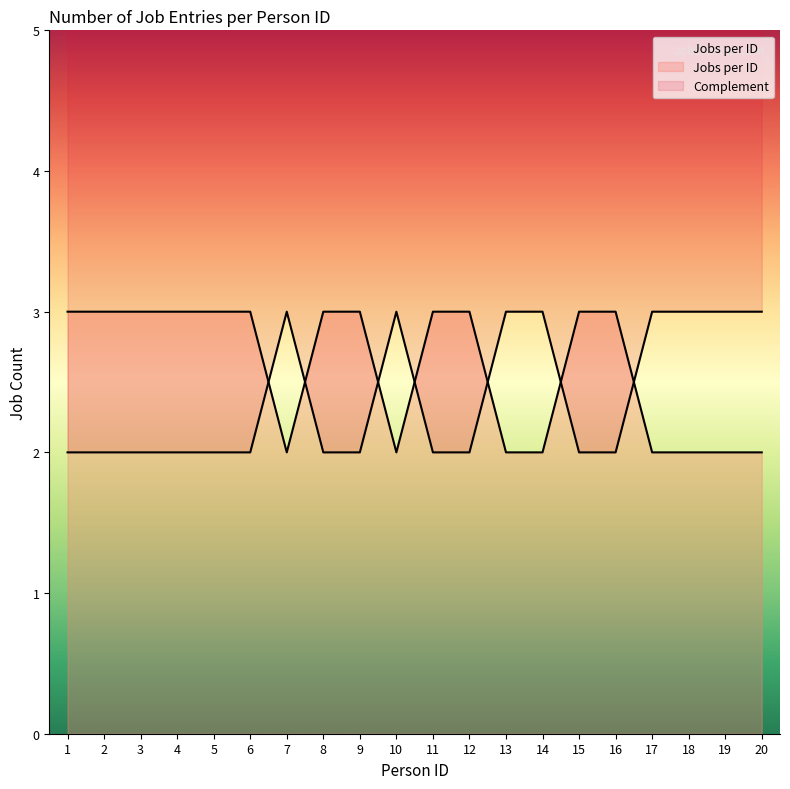

What is the value of the 3rd point from the left?

3